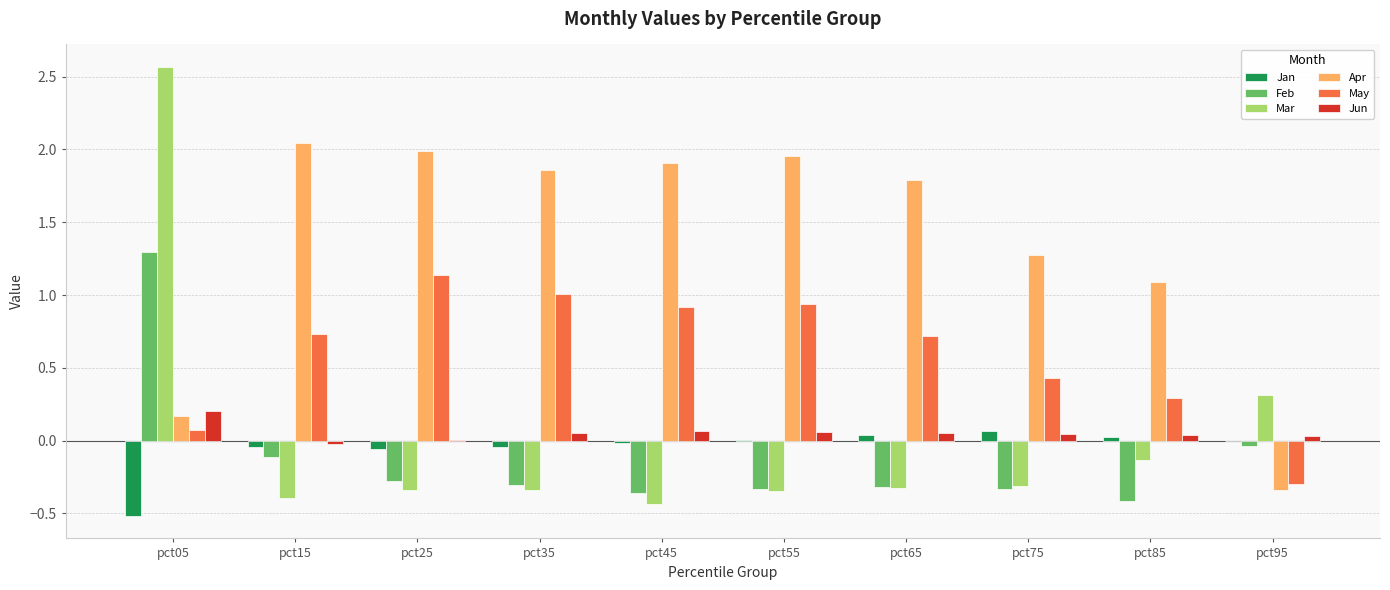

True or false: May has a value of 0.6 at pct35.

False